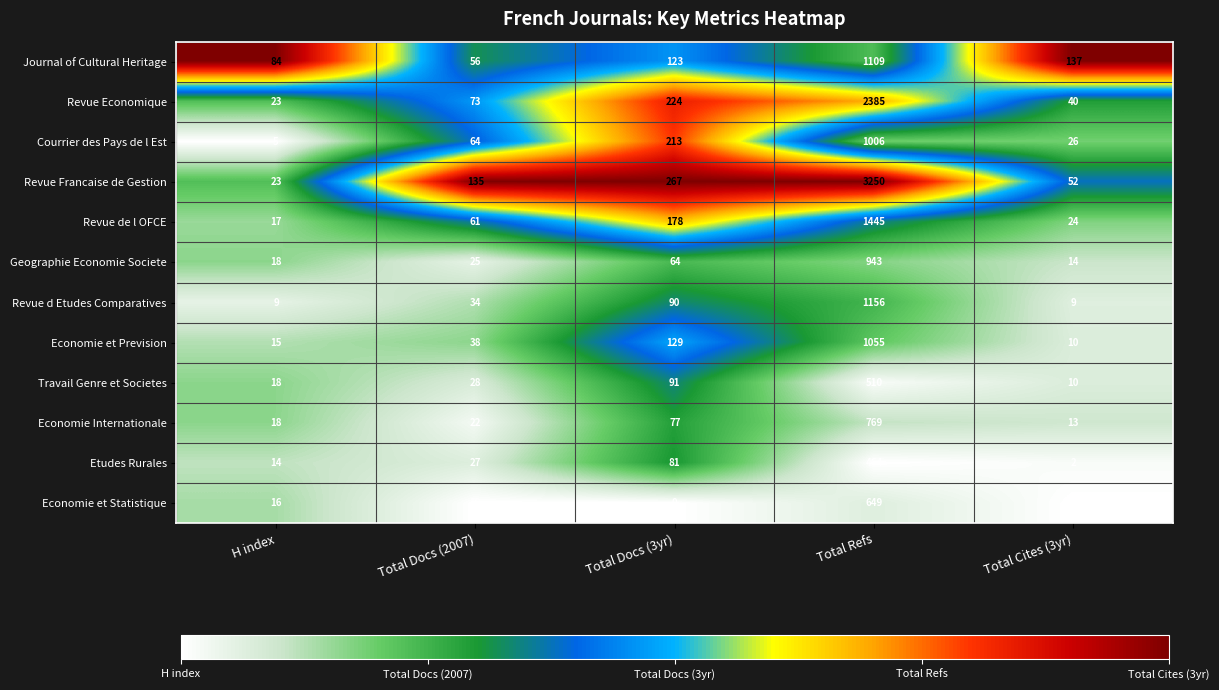

What is the difference between the highest and lowest values at Total Refs?

2786